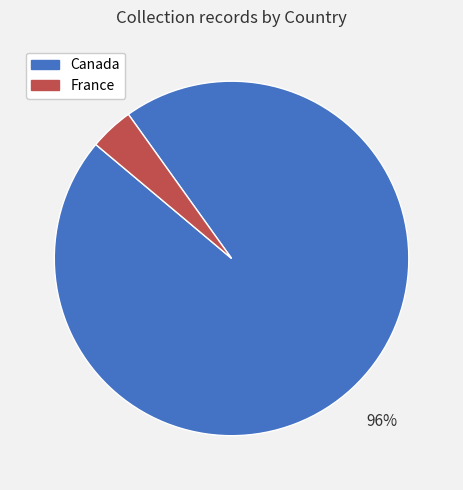

Which category has the biggest portion of the pie?

Canada